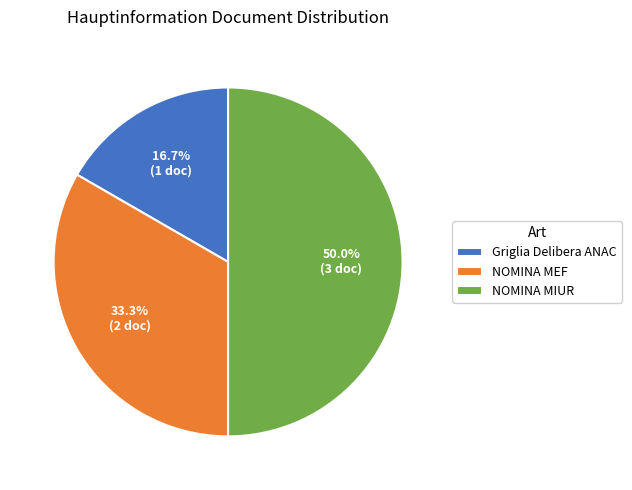

Rank the categories by value from lowest to highest.

Griglia Delibera ANAC, NOMINA MEF, NOMINA MIUR